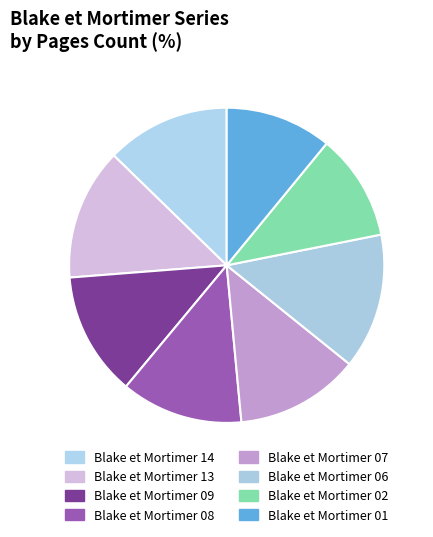

To the nearest percent, what percentage of the pie is Blake et Mortimer 13?

14%